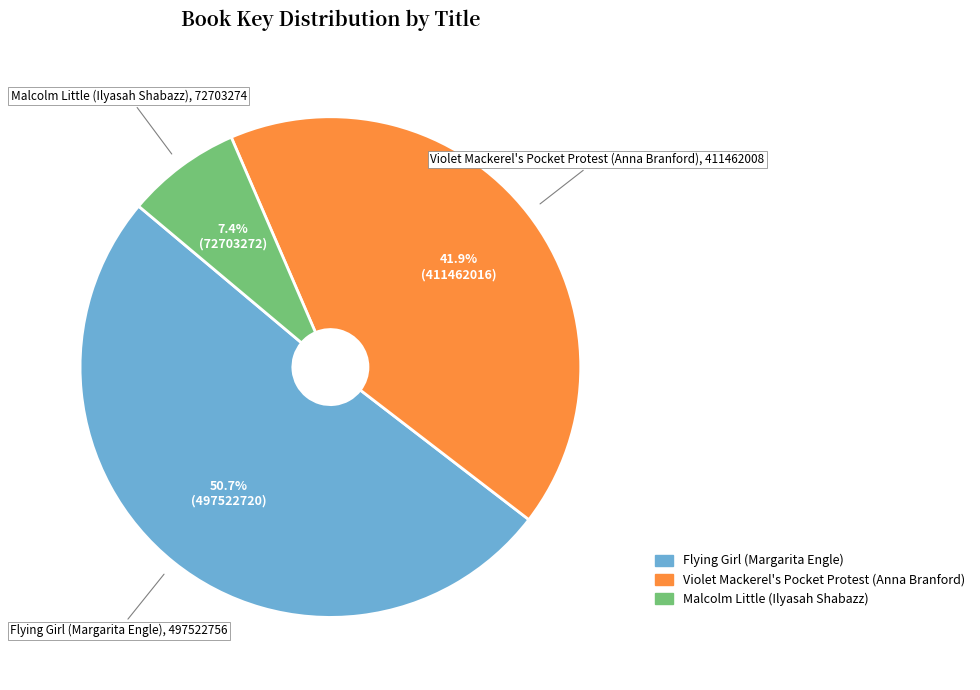

Between Malcolm Little (Ilyasah Shabazz) and Flying Girl (Margarita Engle), which is larger?

Flying Girl (Margarita Engle)